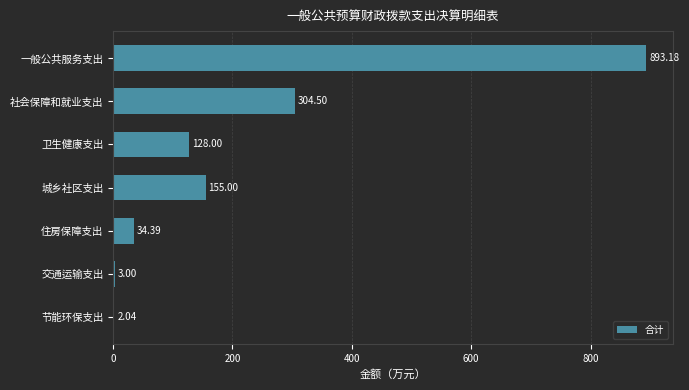

Which has a higher value, 住房保障支出 or 卫生健康支出?

卫生健康支出